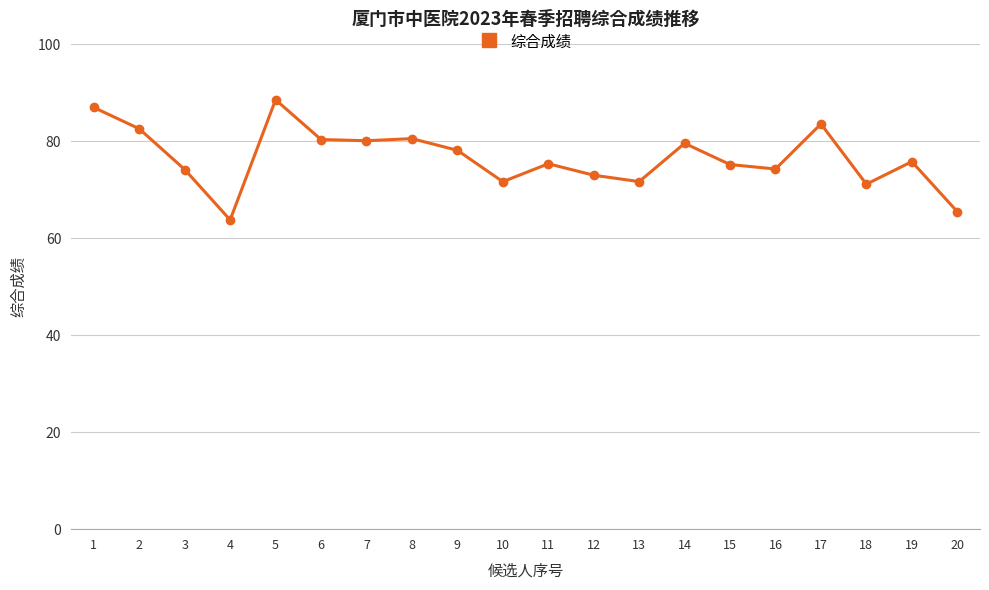

What value does the data have at 1?

87.0